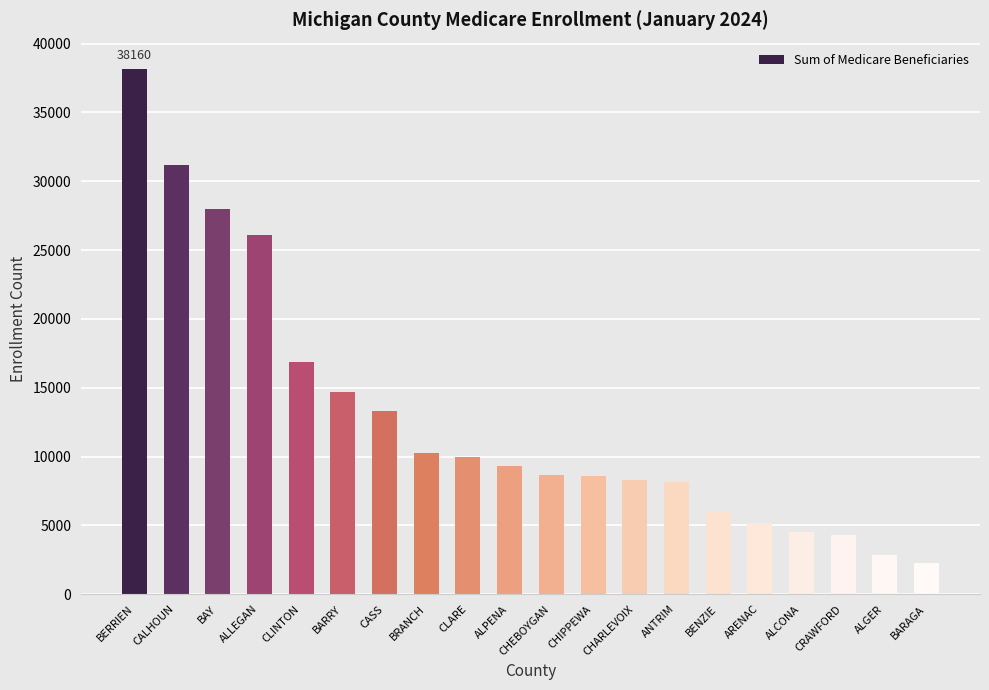

What is the difference between the maximum and minimum values?

35896